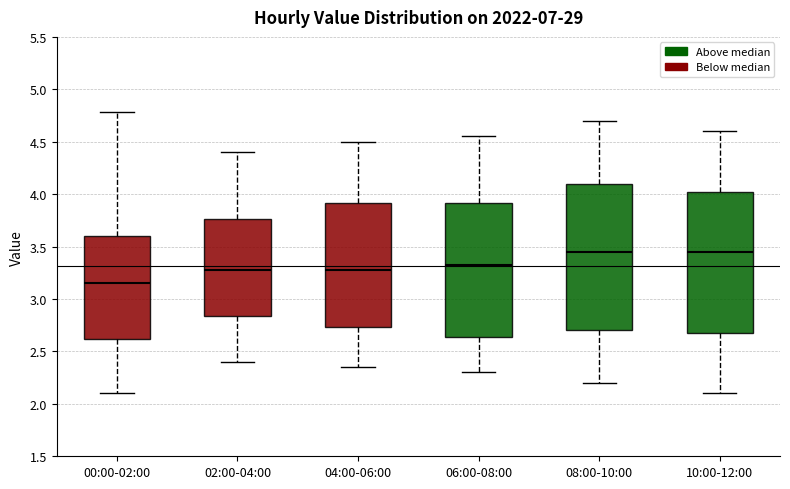

Reading left to right, transcribe this box plot: for each box, give where its median line is, the range the box spans, and where its two whiskers end, as read against the y-axis. The values are not printed on the chart, so give them approximately, as read against the axis.

00:00-02:00: median 3.15, box 2.60 to 3.60, whiskers 2.10 to 4.80
02:00-04:00: median 3.30, box 2.85 to 3.75, whiskers 2.40 to 4.40
04:00-06:00: median 3.30, box 2.75 to 3.90, whiskers 2.35 to 4.50
06:00-08:00: median 3.35, box 2.65 to 3.90, whiskers 2.30 to 4.55
08:00-10:00: median 3.45, box 2.70 to 4.10, whiskers 2.20 to 4.70
10:00-12:00: median 3.45, box 2.70 to 4.05, whiskers 2.10 to 4.60